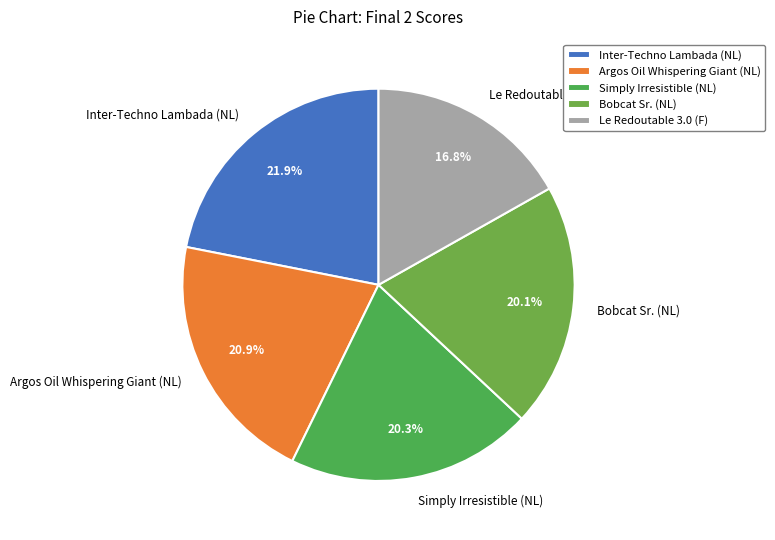

Combined, do Inter-Techno Lambada (NL) and Le Redoutable 3.0 (F) account for over 50%?

No